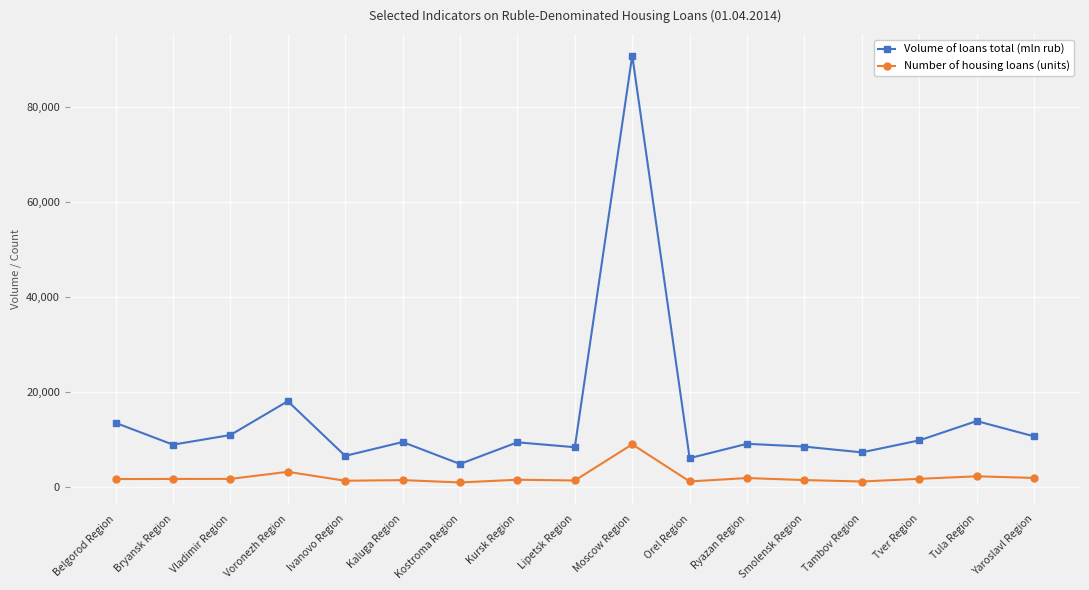

At how many categories does at least one series exceed 49688?

1